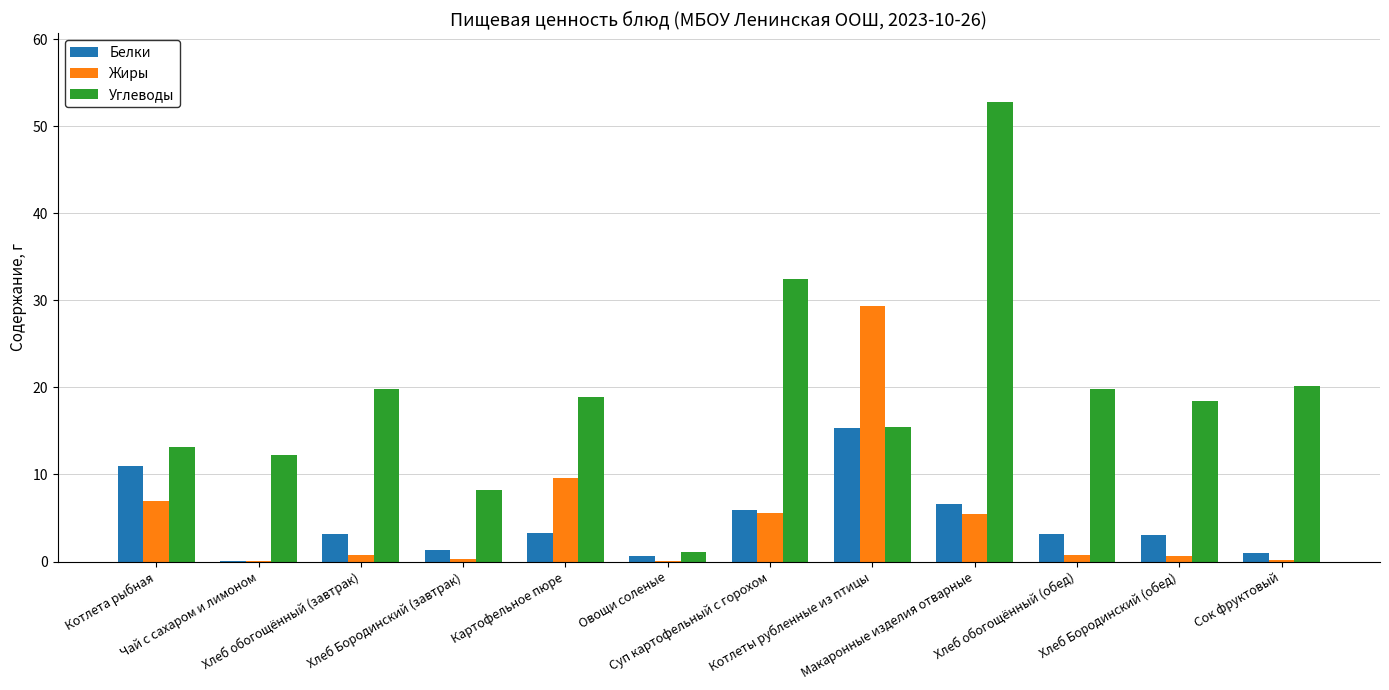

Which series has the largest total across all categories?

Углеводы